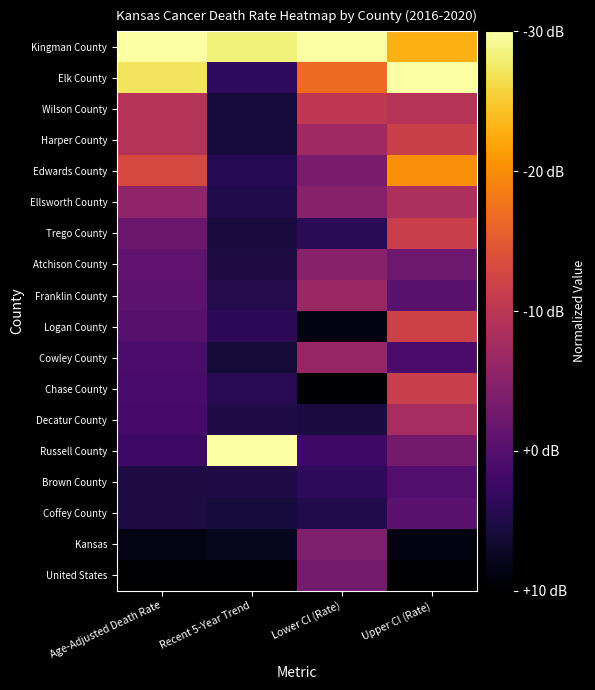

Which series has the largest range (max minus min)?

Elk County